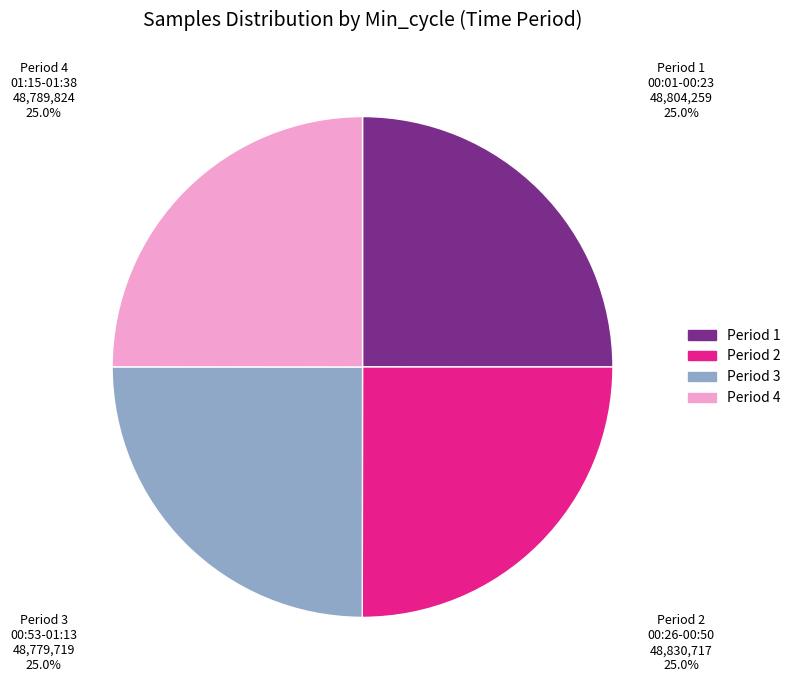

How many segments does this pie chart have?

4